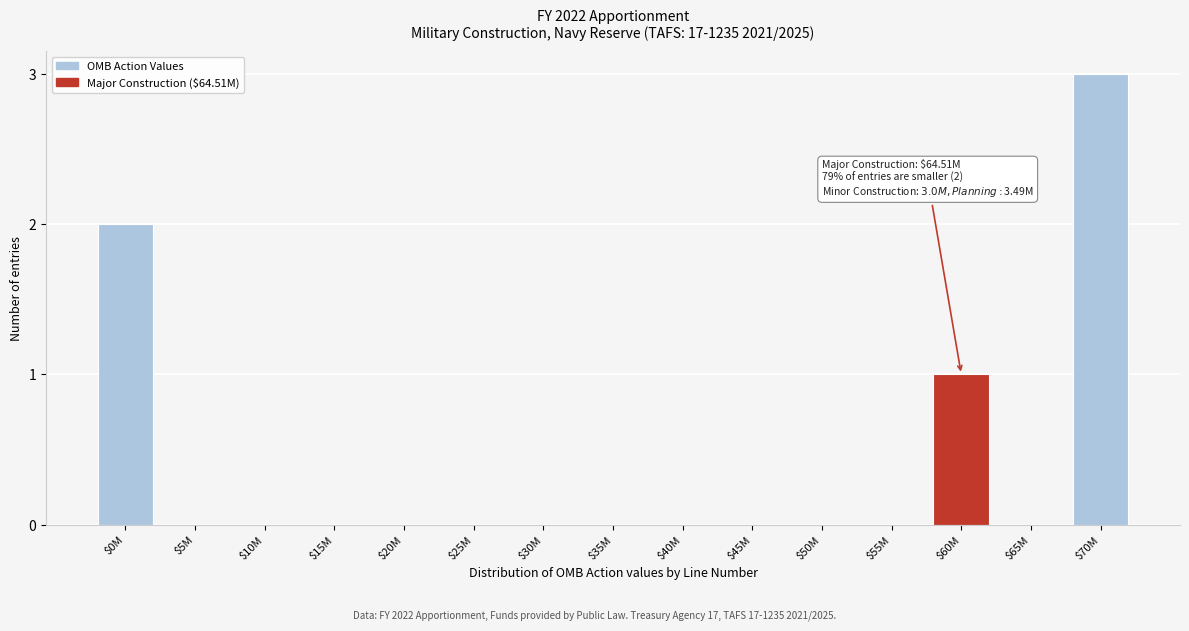

What is the maximum value shown in the chart?

3